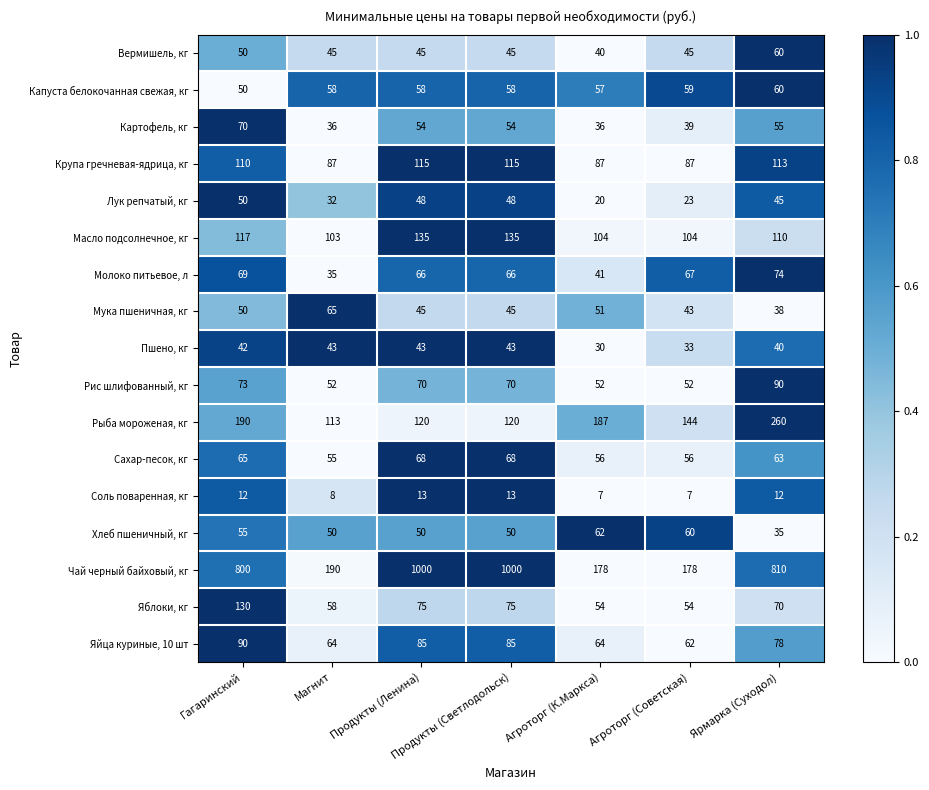

The Хлеб пшеничный, кг series shows 35 at Ярмарка (Суходол). True or false?

True